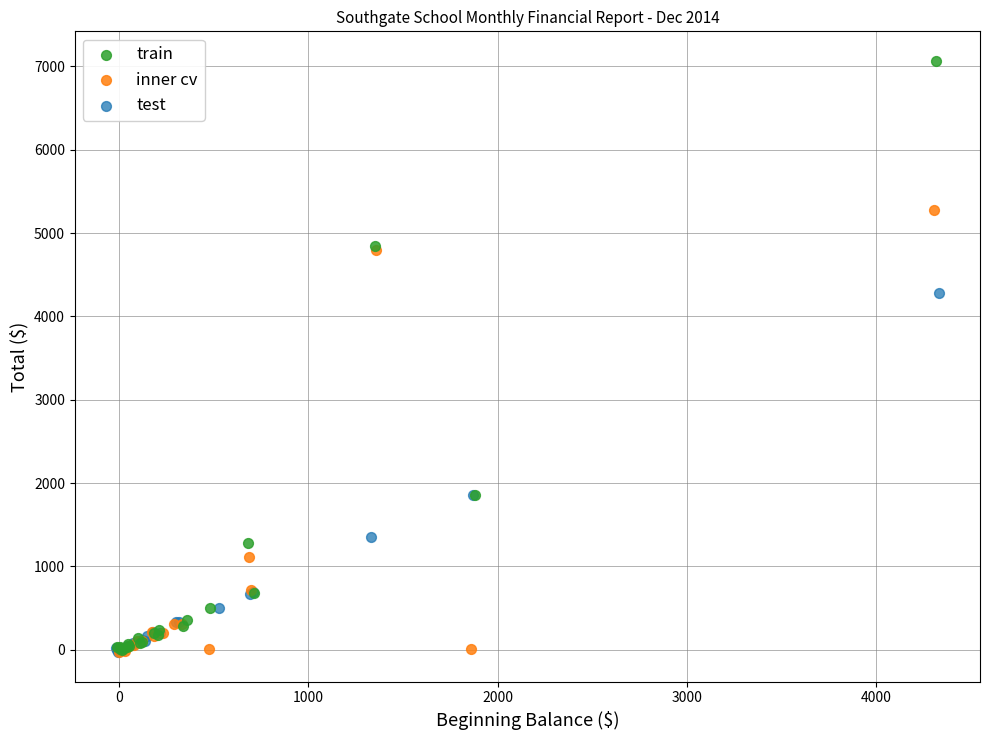

Which series reaches the maximum Y coordinate?

train